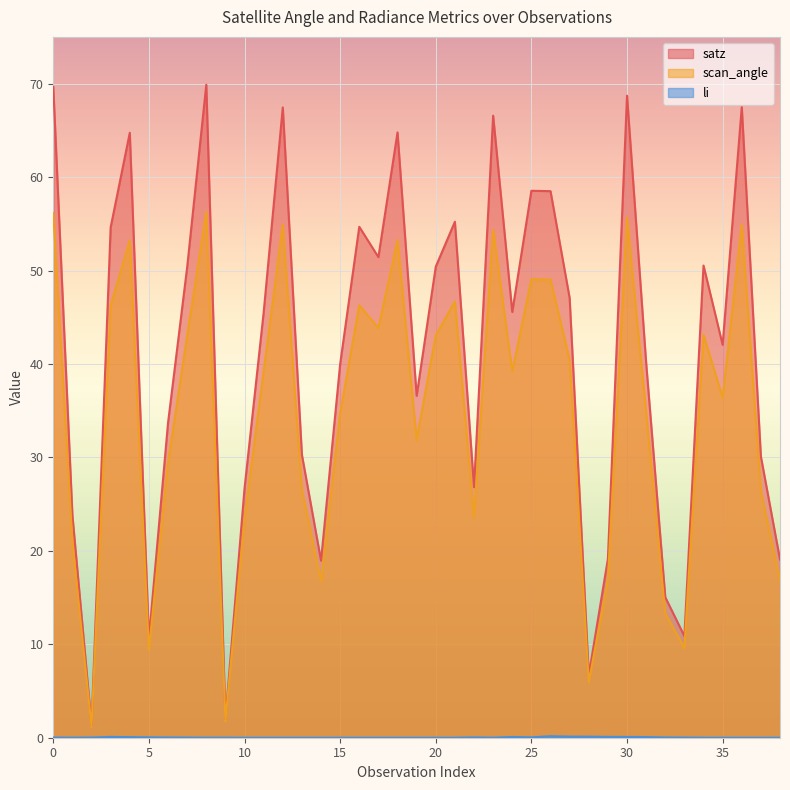

Where is the first local minimum for satz?

2